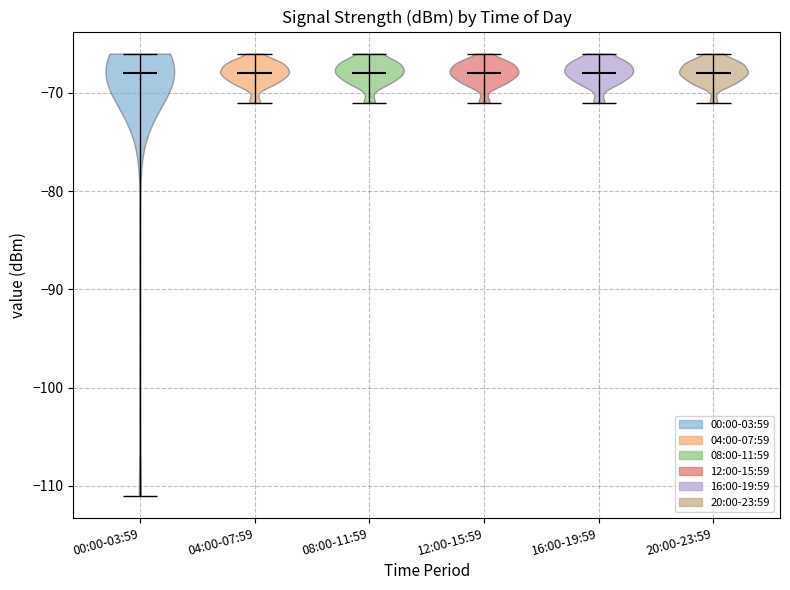

Reading left to right, read every violin against the y-axis: where its median line is, and the lowest and highest points it reaches. The values are not printed on the chart, so give them approximately, as read against the axis.

00:00-03:59: median line -68, lowest point -111, highest point -66
04:00-07:59: median line -68, lowest point -71, highest point -66
08:00-11:59: median line -68, lowest point -71, highest point -66
12:00-15:59: median line -68, lowest point -71, highest point -66
16:00-19:59: median line -68, lowest point -71, highest point -66
20:00-23:59: median line -68, lowest point -71, highest point -66